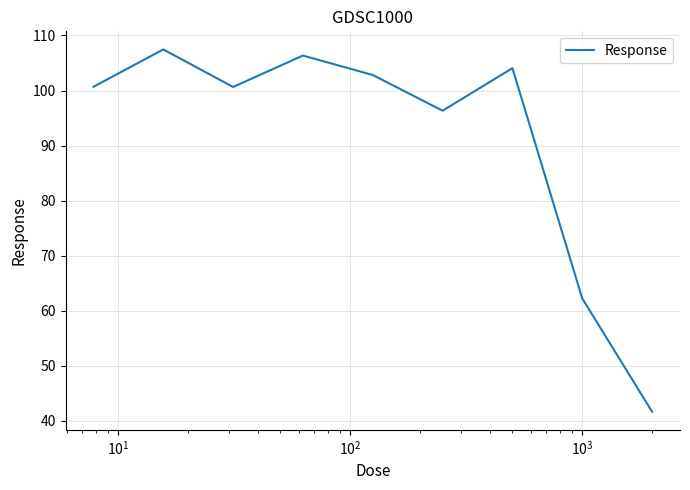

What is the minimum value shown in the chart?

41.7